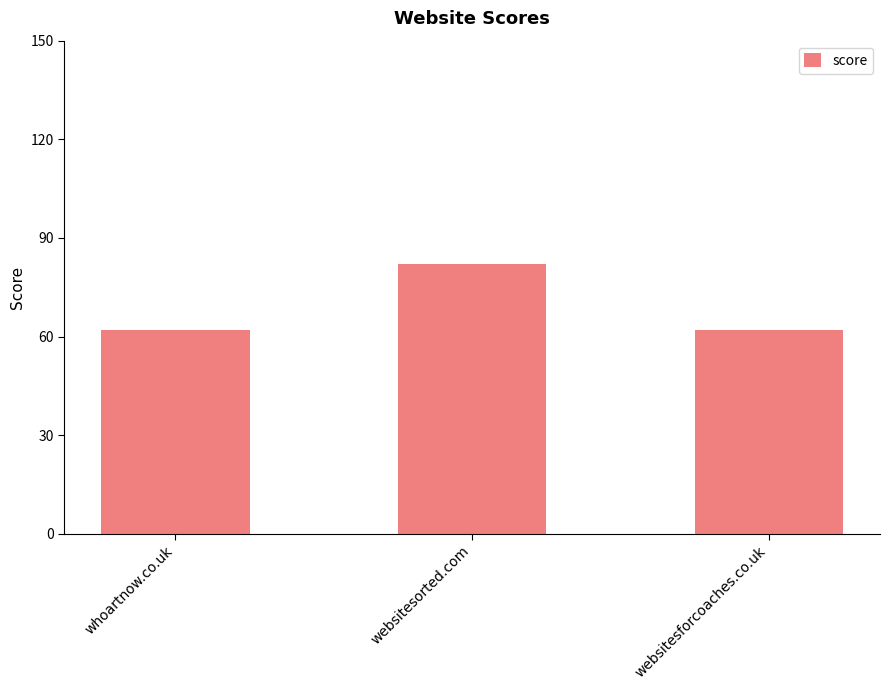

Which has a higher value, websitesforcoaches.co.uk or websitesorted.com?

websitesorted.com